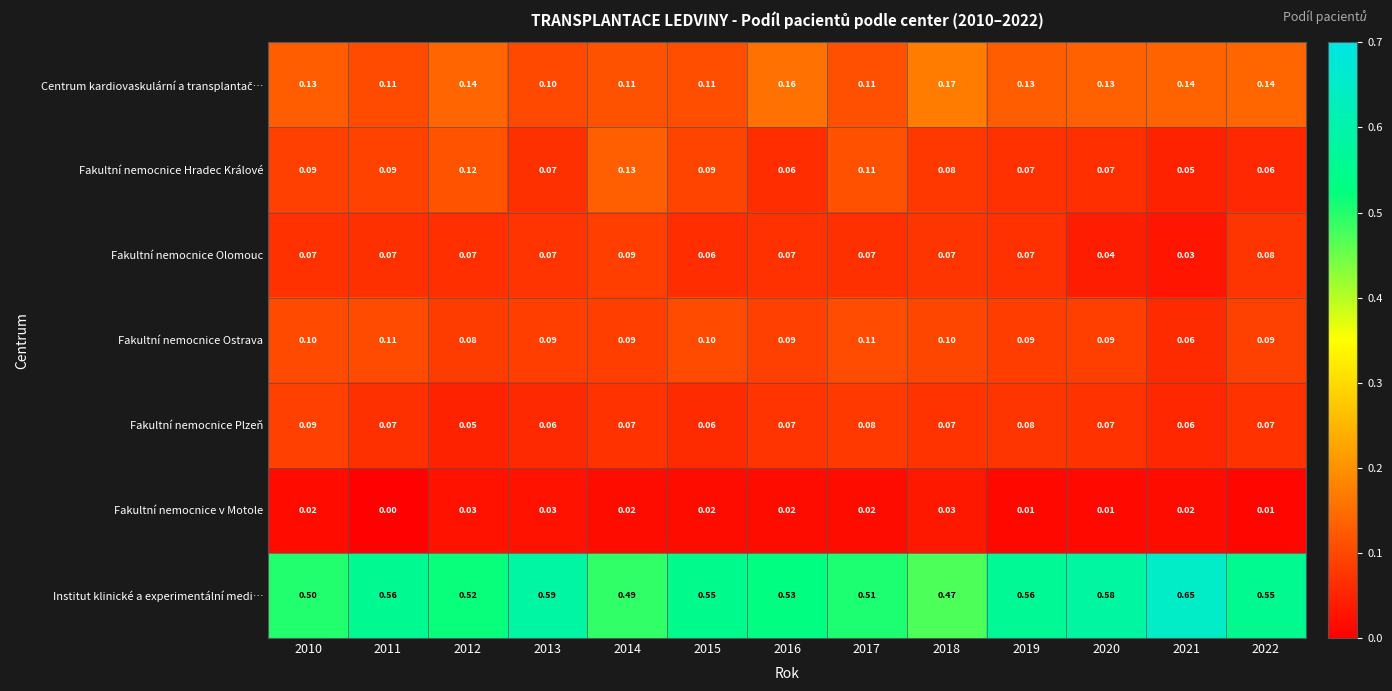

Which category has the highest value across all series?

2021